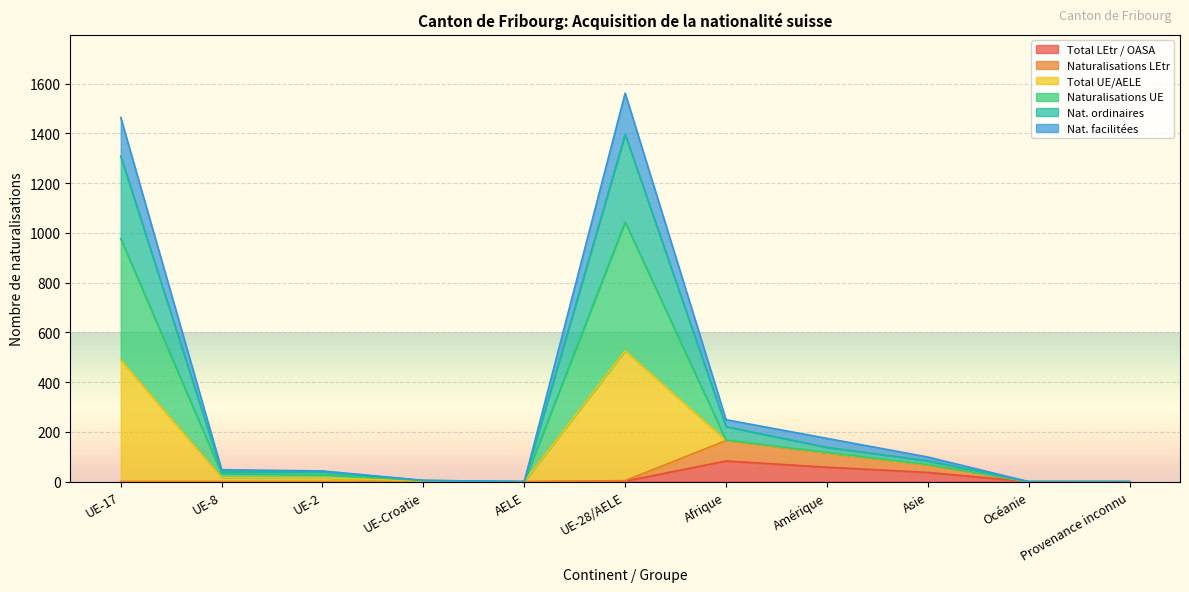

At UE-8, list the series in order from largest to smallest.

Naturalisations UE, Total UE/AELE, Nat. ordinaires, Nat. facilitées, Total LEtr / OASA, Naturalisations LEtr